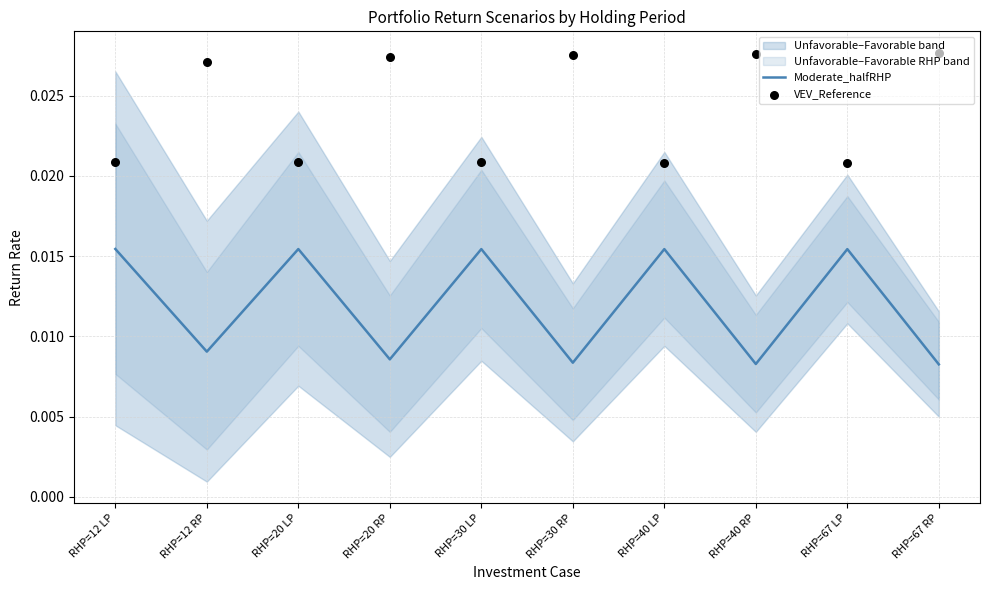

Which series reaches the maximum Y coordinate?

VEV_Reference